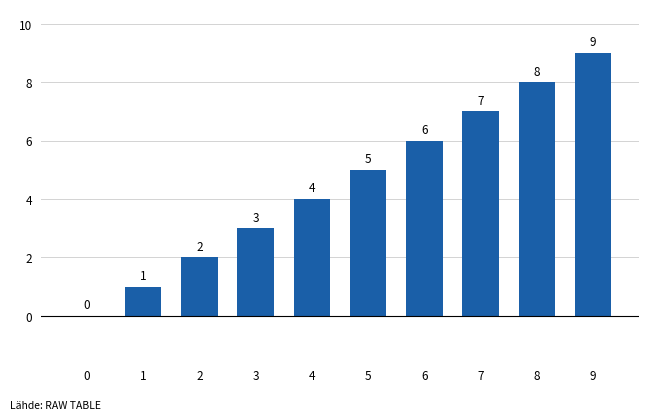

What is the change in value from 7 to 9?

+2